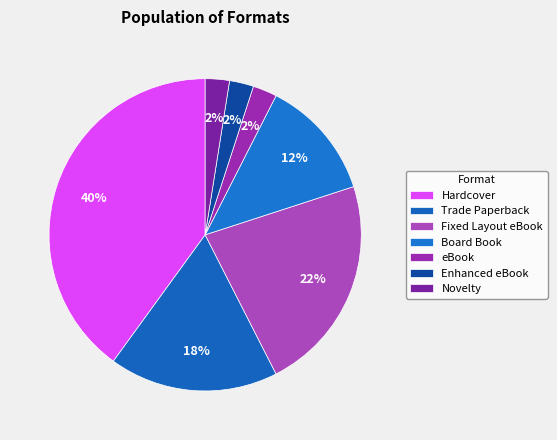

How many segments does this pie chart have?

7